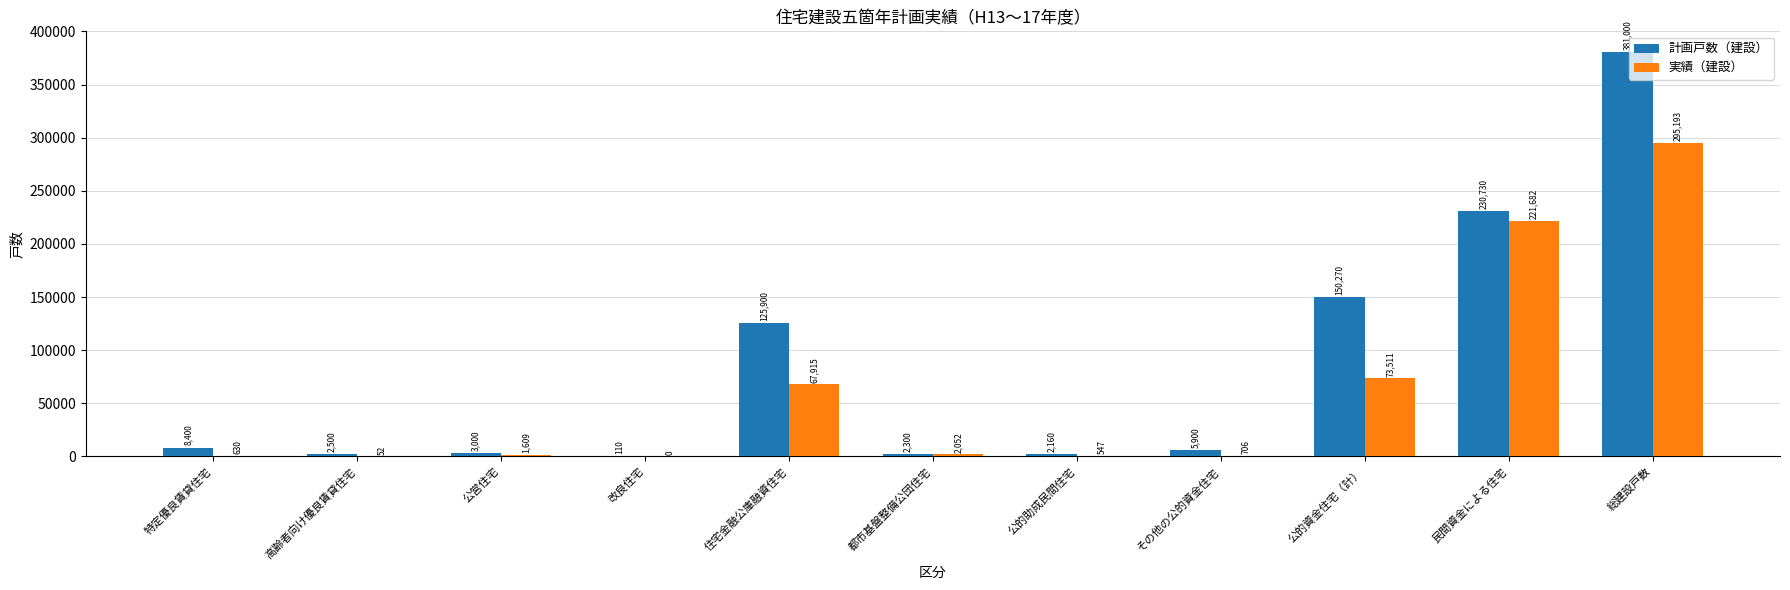

The value of 計画戸数（建設） at 総建設戸数 is 381000. True or false?

True